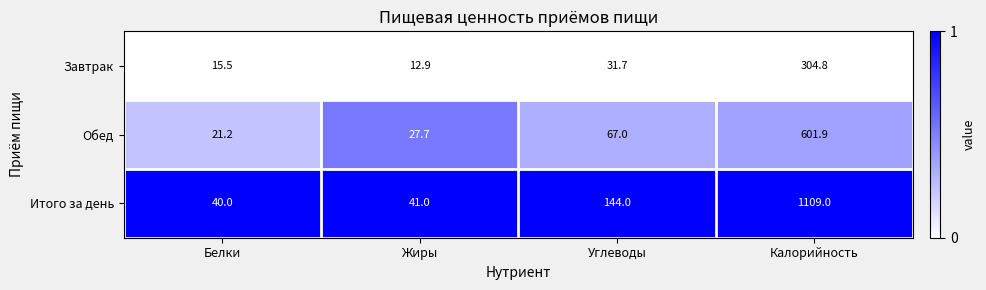

Where is Обед nearest to the value 311?

Углеводы